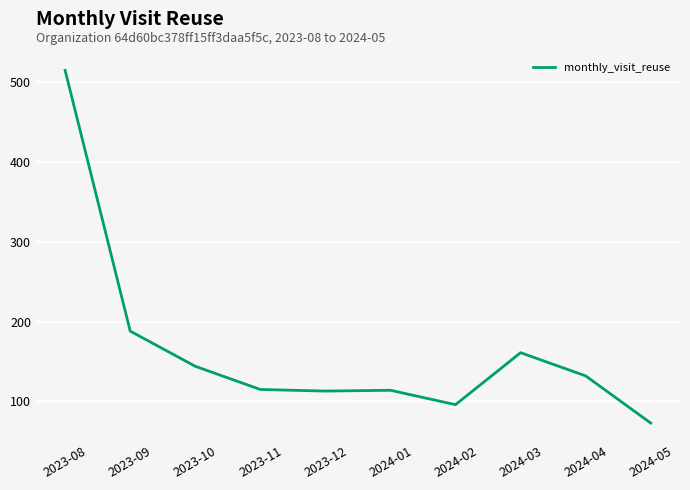

What is the ratio of the value at 2024-03 to the value at 2023-09?

0.9